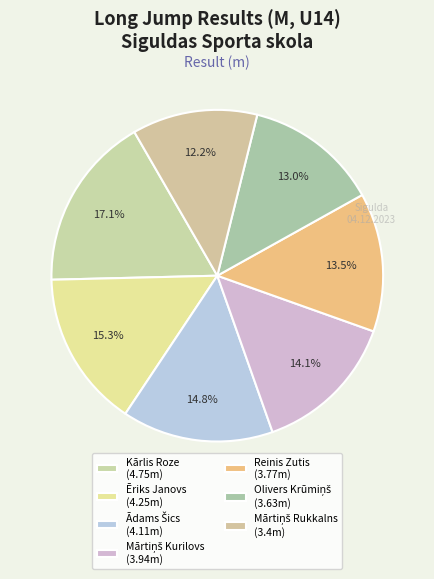

What is the change in value from Ēriks Janovs to Olivers Krūmiņš?

-0.6